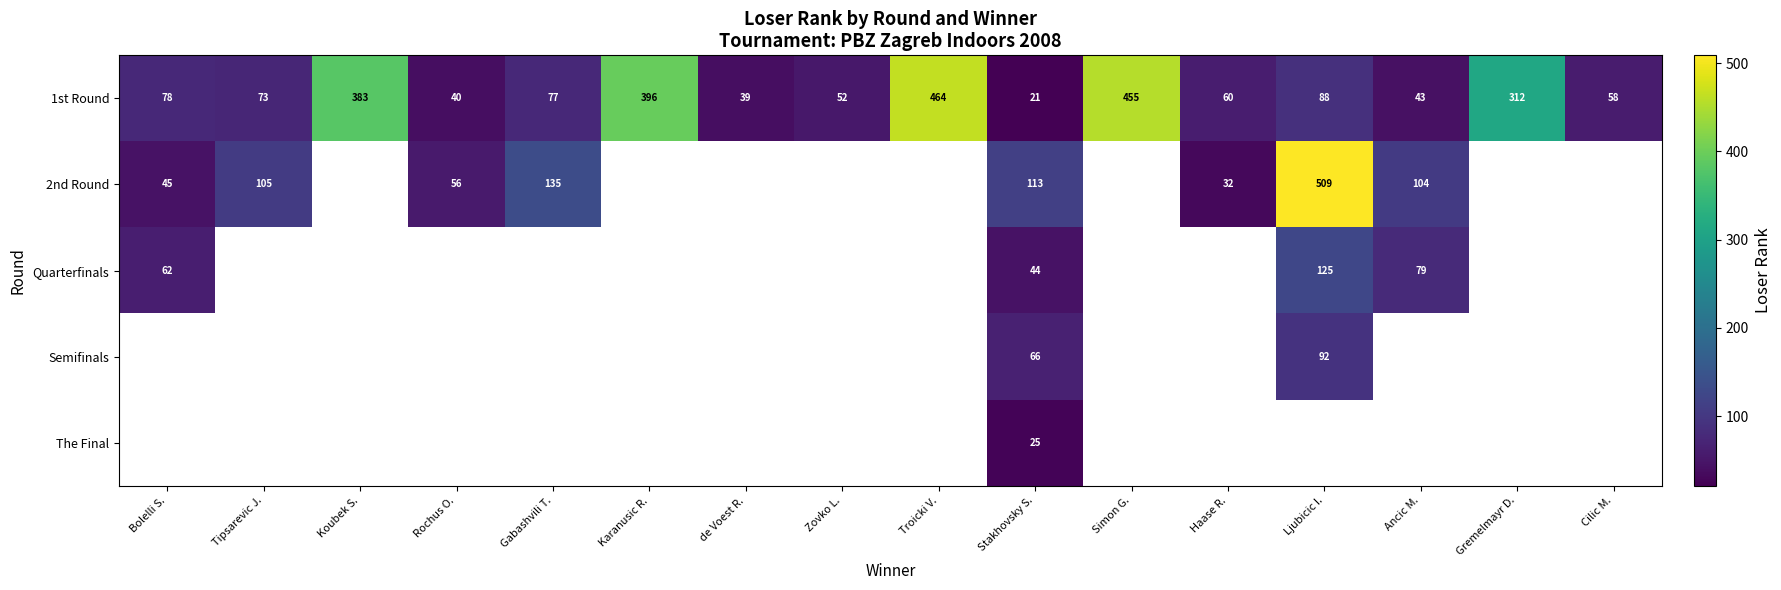

The 1st Round series shows 55 at Rochus O.. True or false?

False